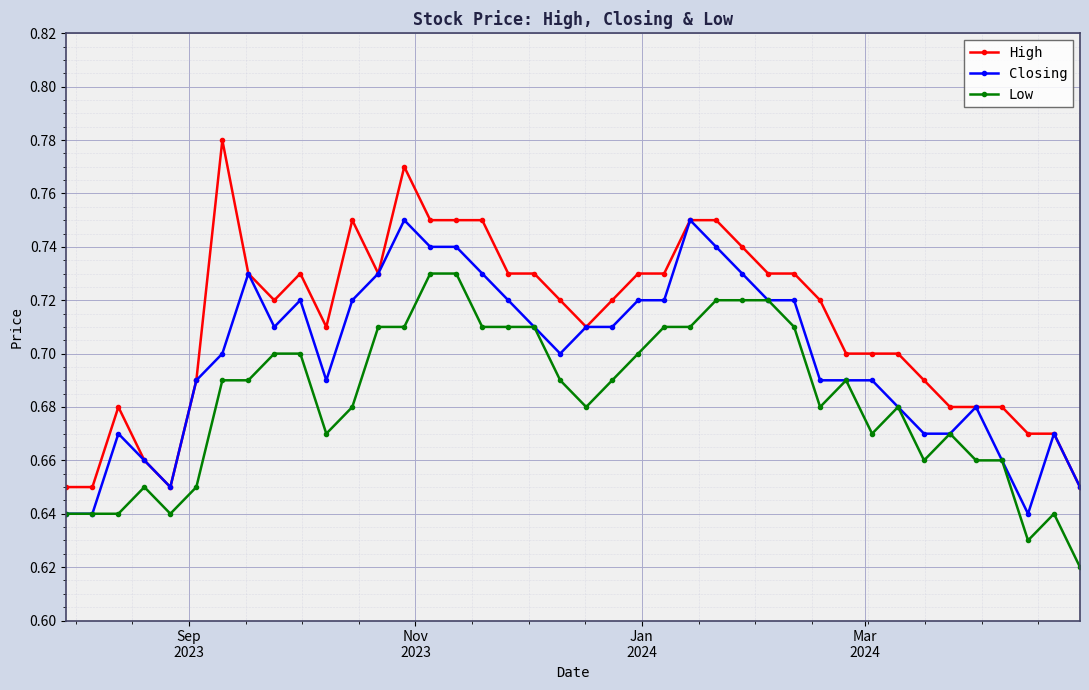

Which series has the largest range (max minus min)?

High